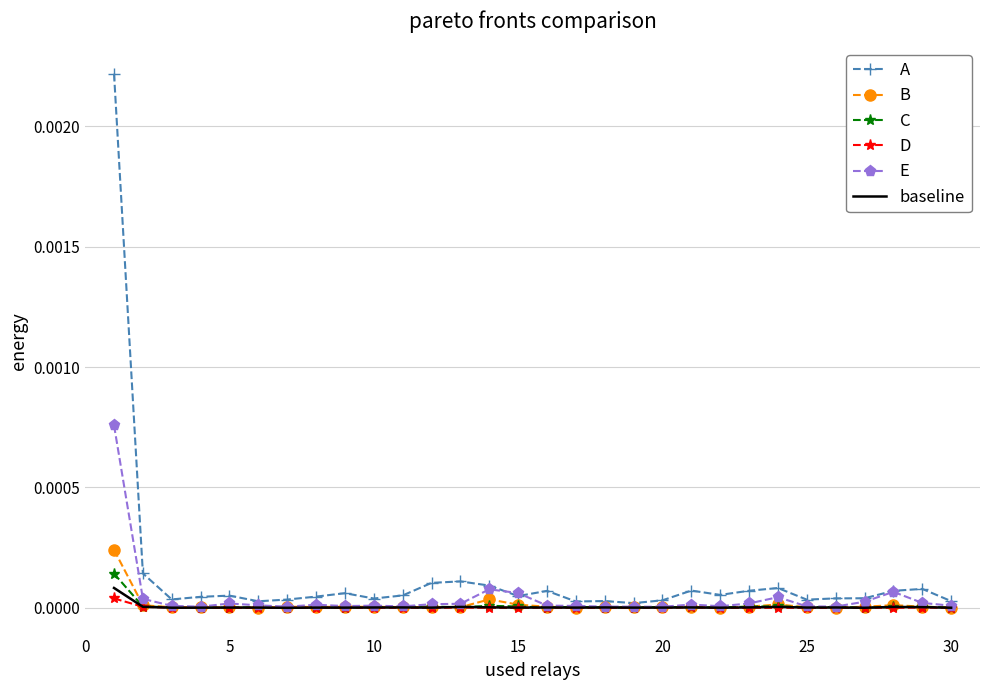

Which series has the widest spread of values?

A